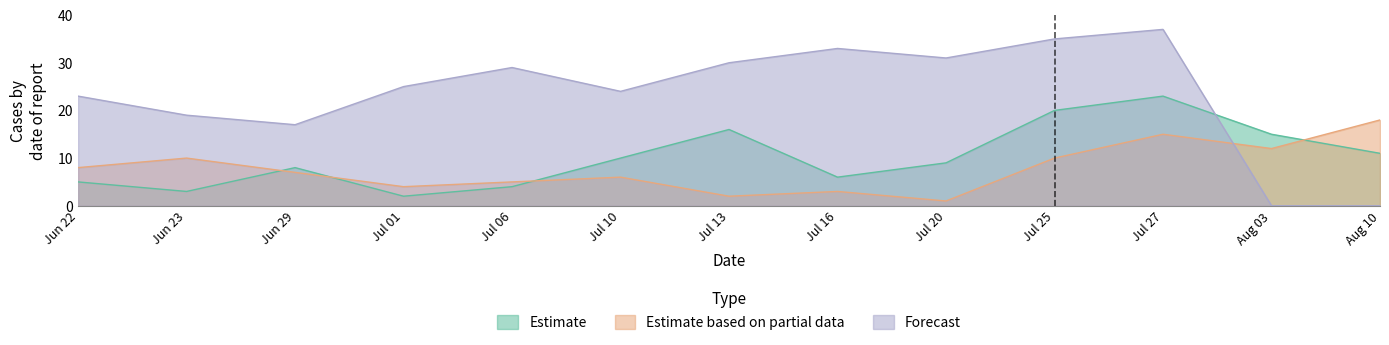

What is the approximate value of Forecast at Jun 23?

19